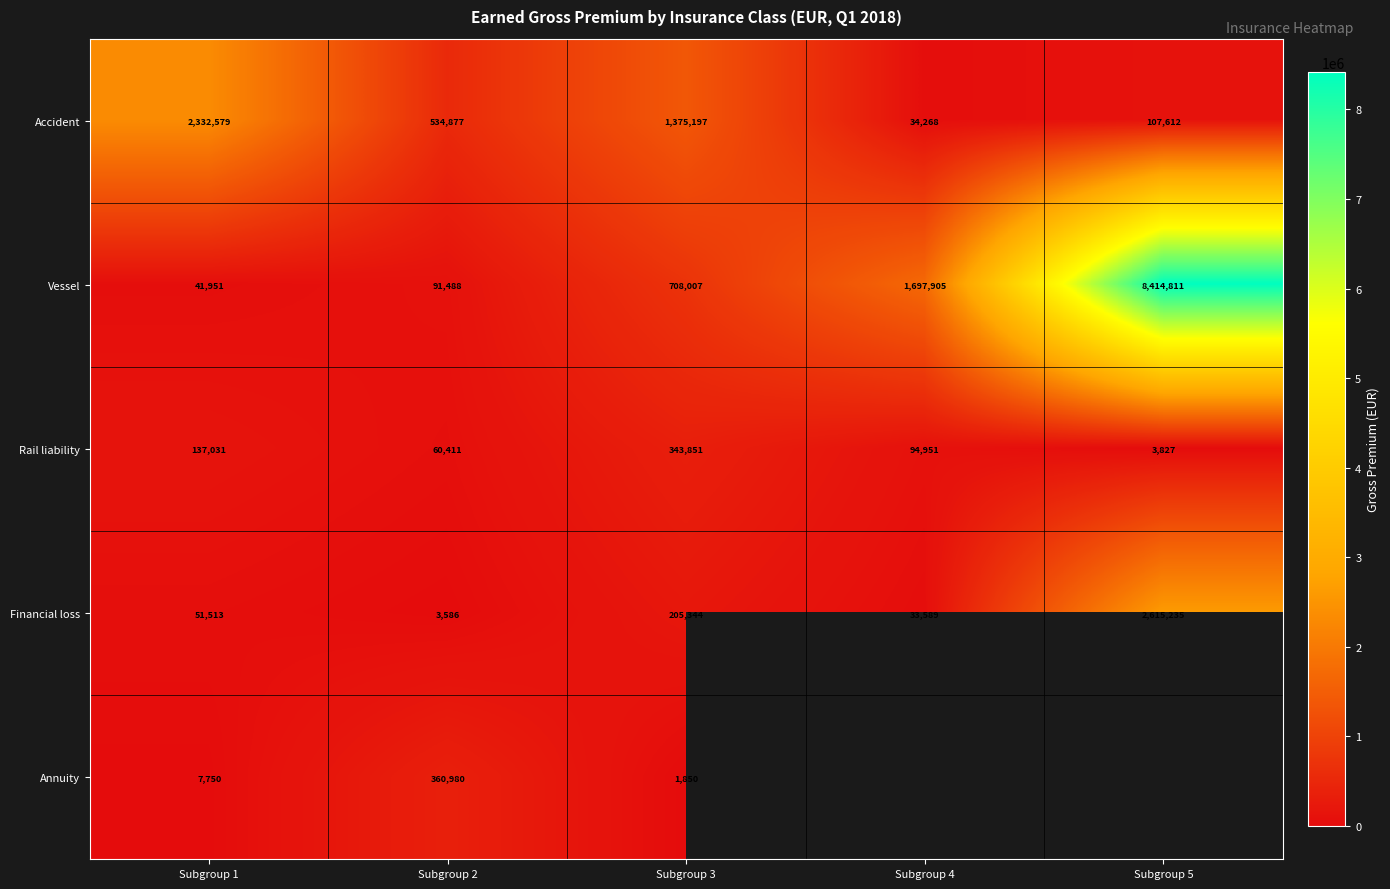

List the labels in order of Vessel value, largest first.

Subgroup 5, Subgroup 4, Subgroup 3, Subgroup 2, Subgroup 1